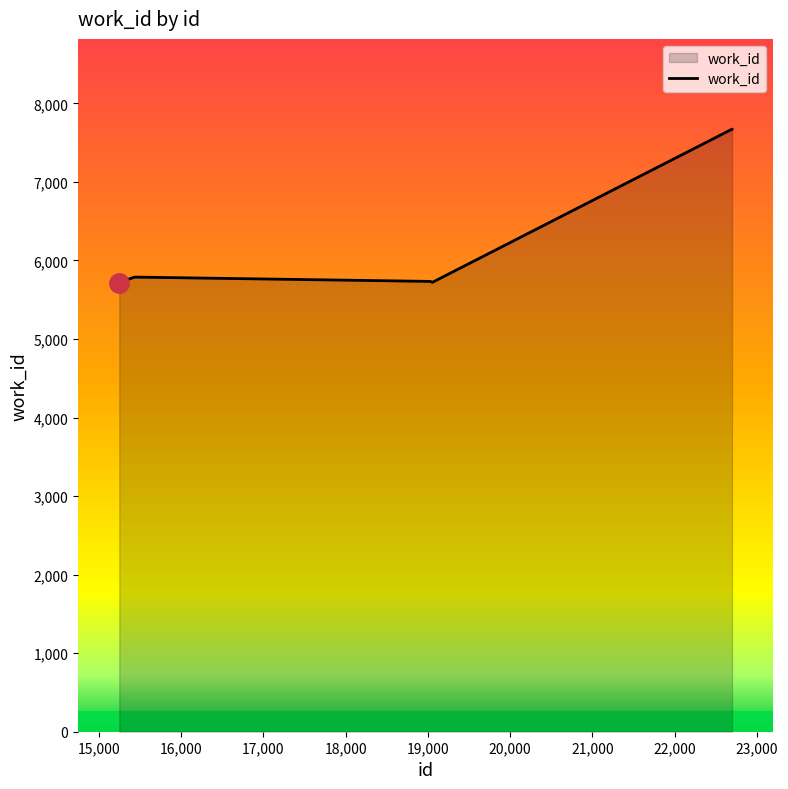

What is the minimum value shown in the chart?

5719